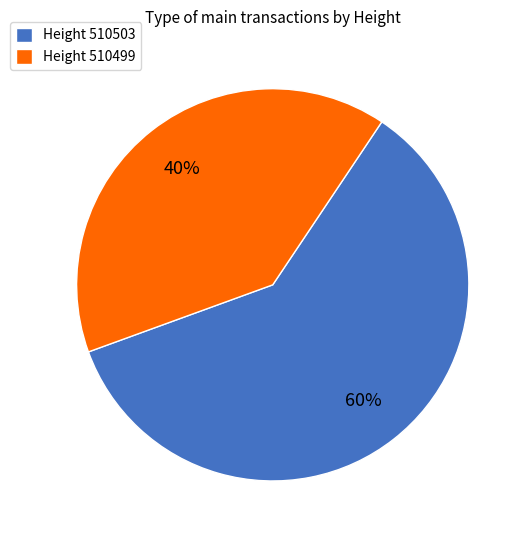

What is the smallest slice in the pie chart?

Height 510499